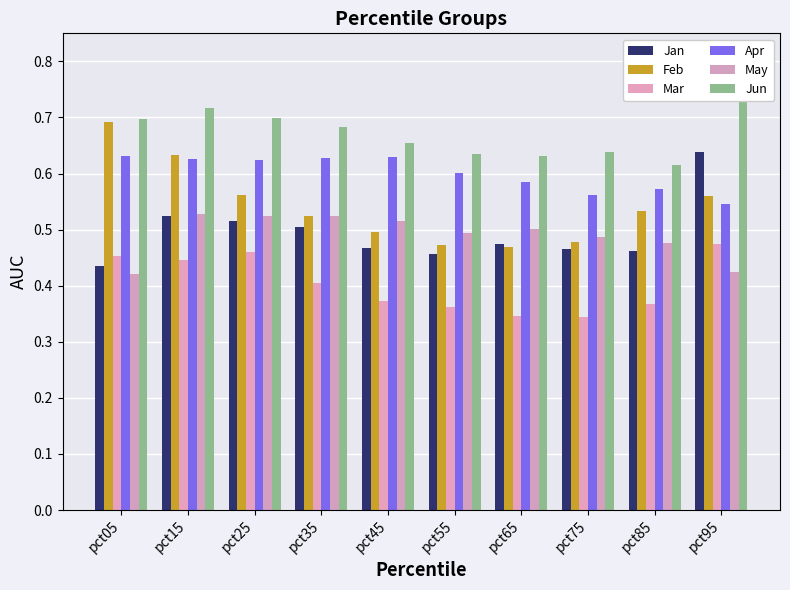

Rank the series by their maximum value, from highest to lowest.

Jun, Feb, Jan, Apr, May, Mar